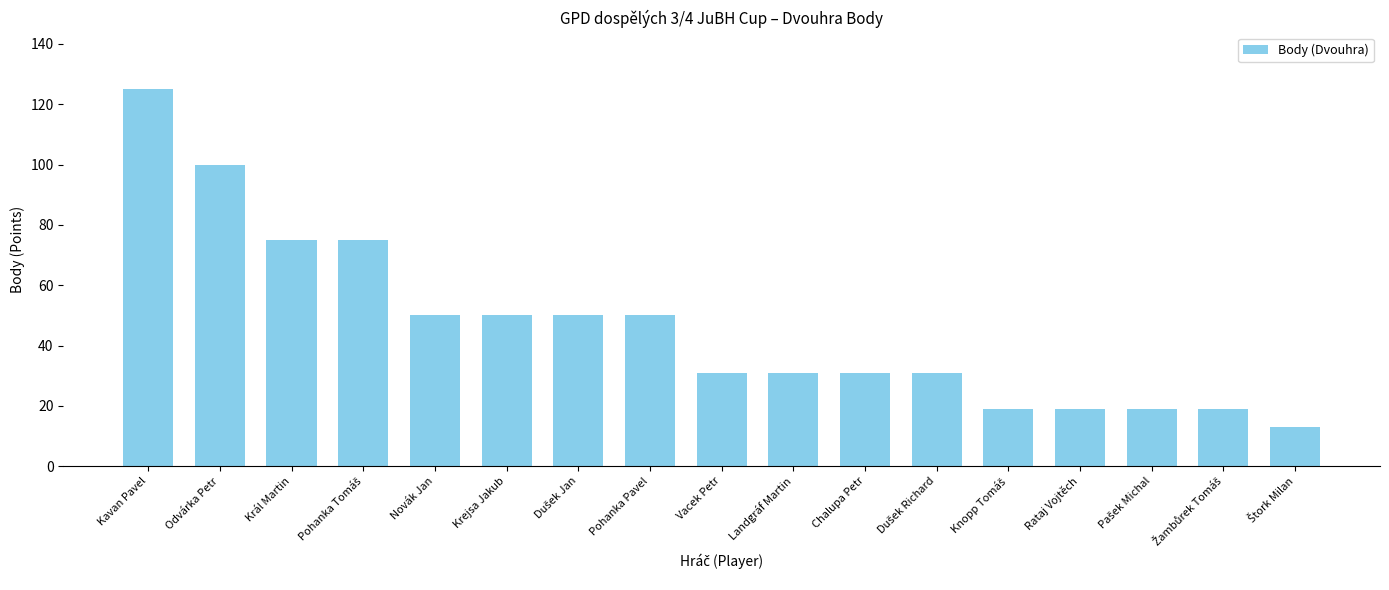

How many series are shown in this chart?

1